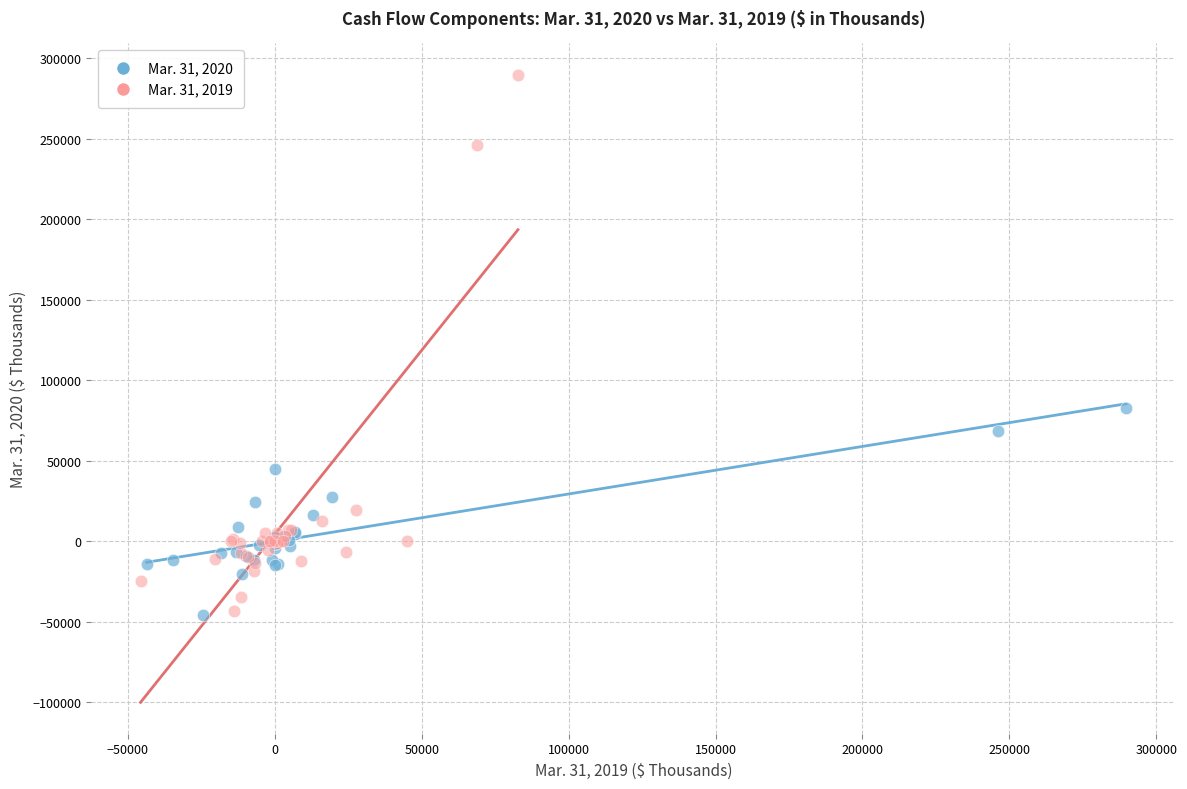

Which series has the widest spread of Y values?

Mar. 31, 2019